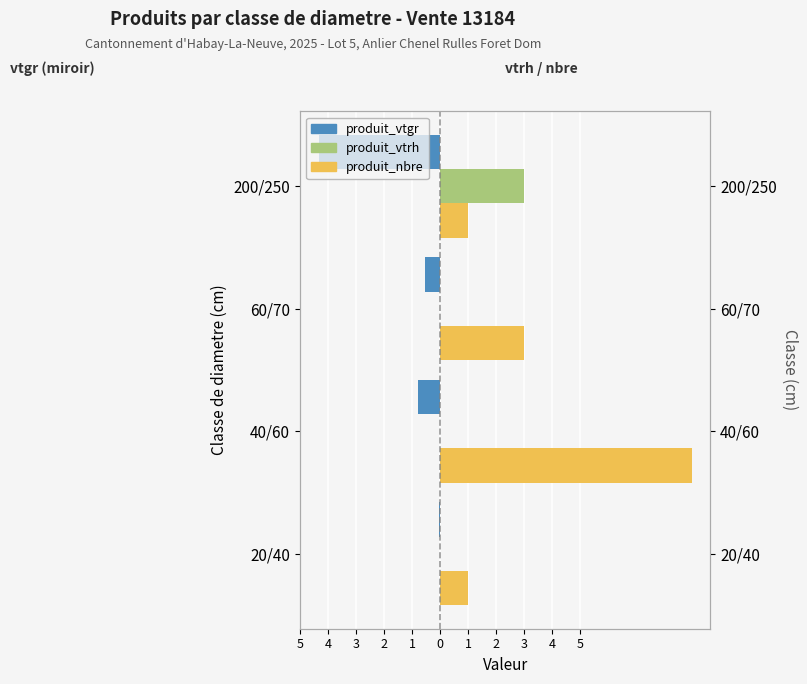

What is the minimum value shown in the chart?

-4.3